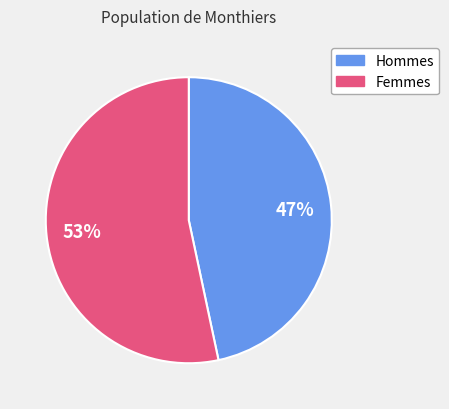

What is the ratio of the value at Femmes to the value at Hommes?

1.1